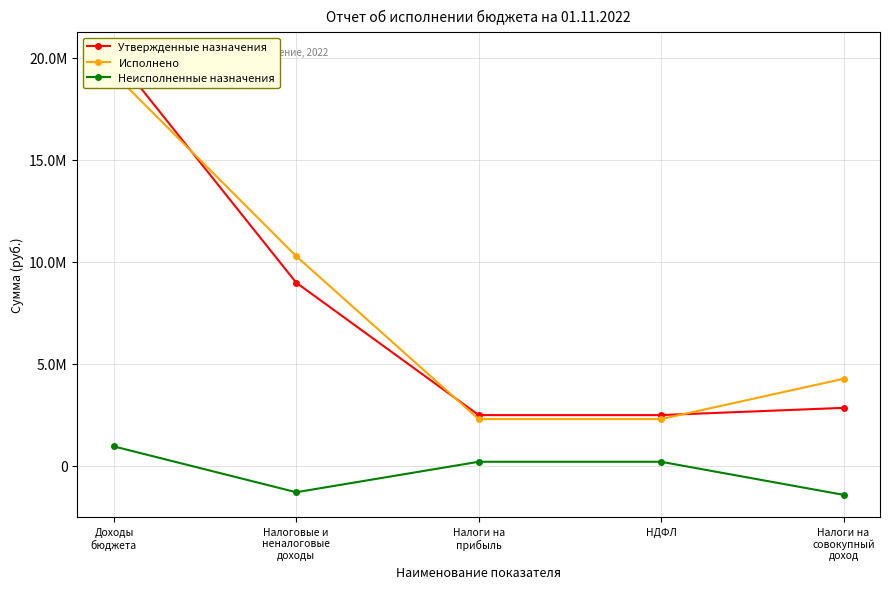

The value of Неисполненные назначения at Доходы
бюджета is 949790.2. True or false?

True